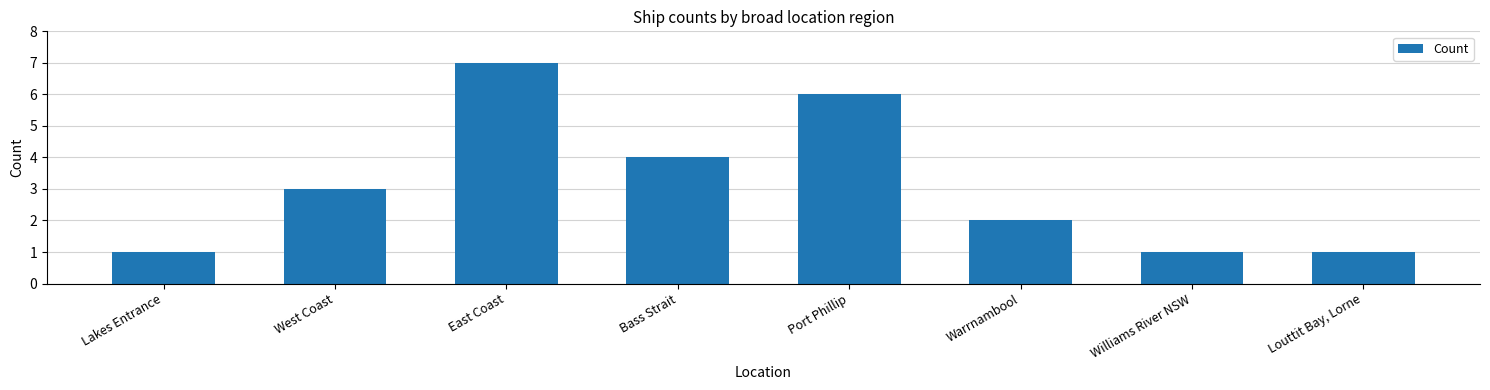

Where is the data nearest to the value 4?

Bass Strait